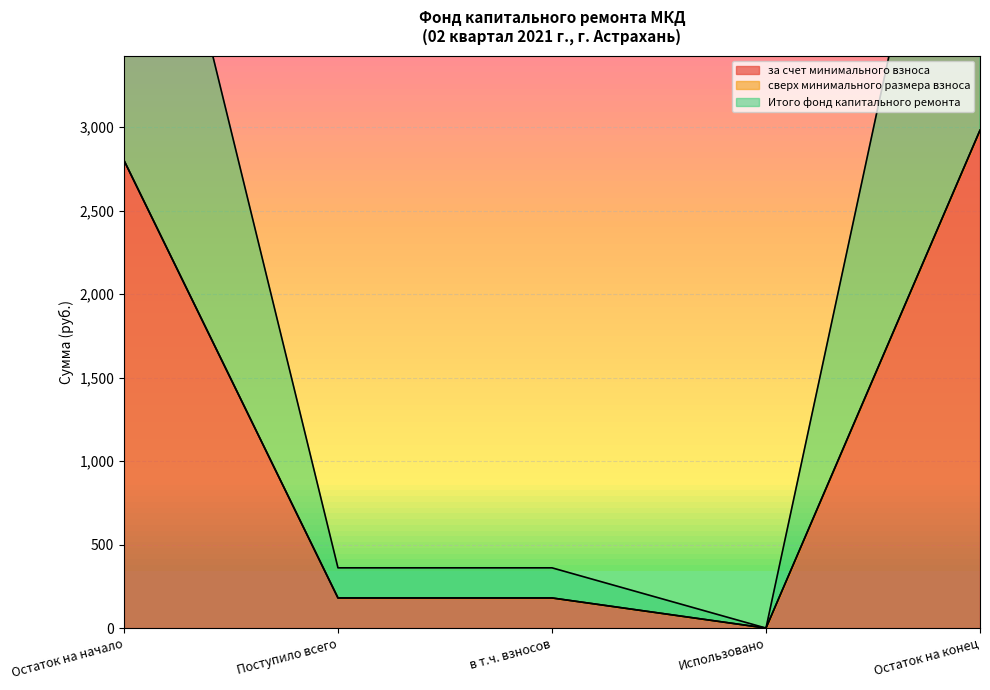

Which series has the largest total across all categories?

за счет минимального взноса